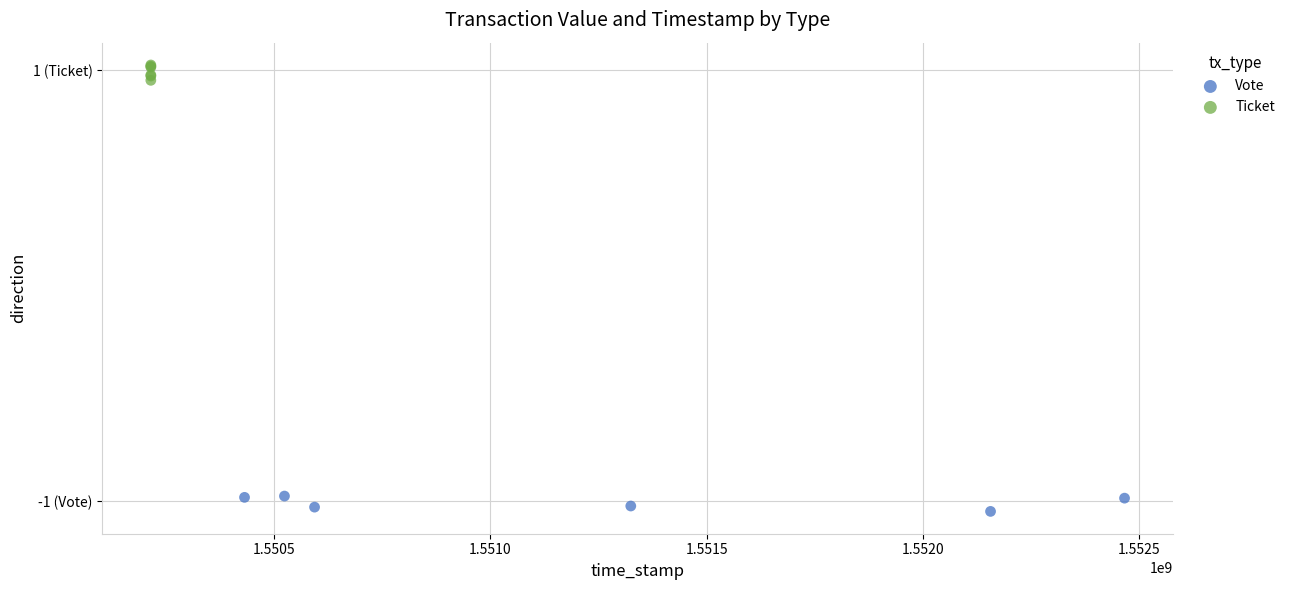

What are all the series names shown in the legend?

Vote, Ticket